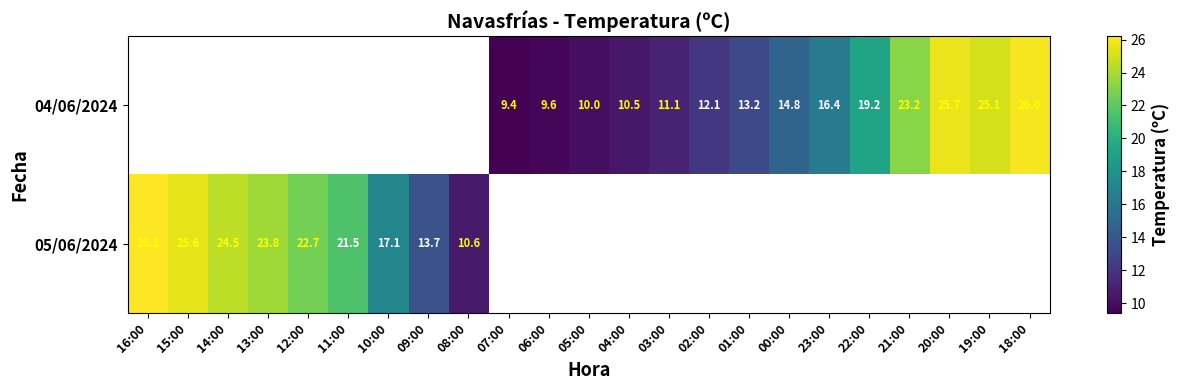

The 04/06/2024 series shows 16.4 at 23:00. True or false?

True